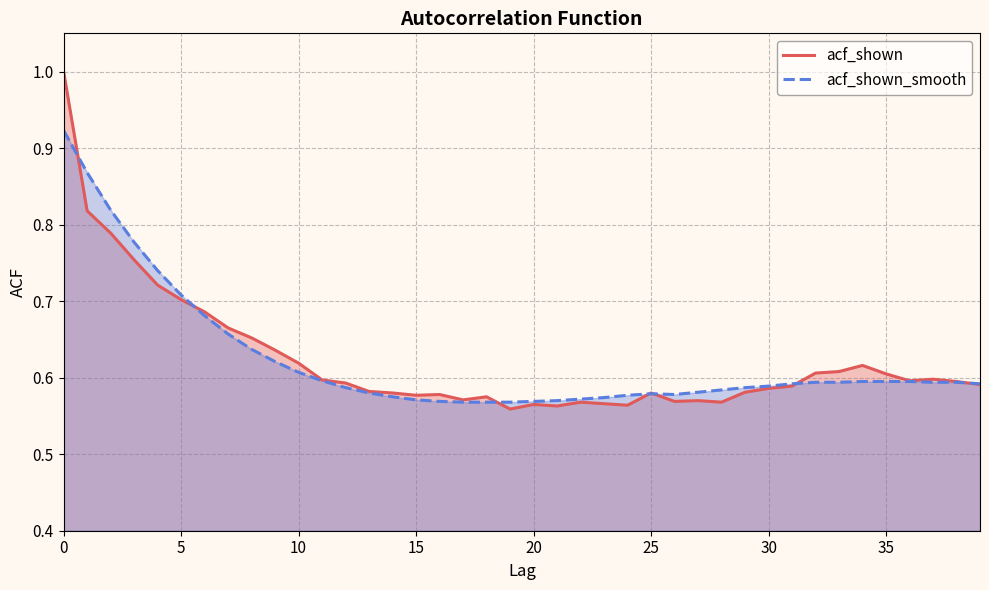

Is it true that acf_shown_smooth equals 0.2 at 28?

False